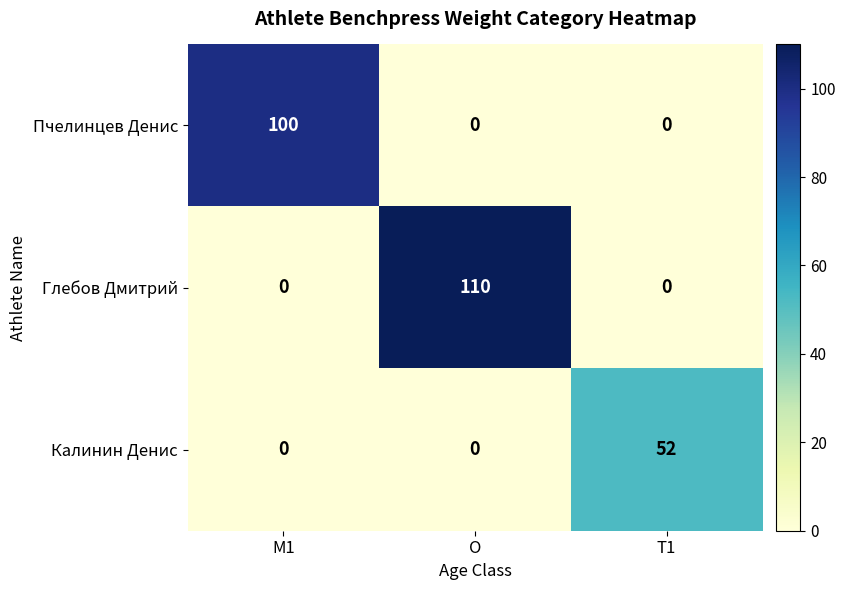

Which label corresponds to the largest value in the chart?

O